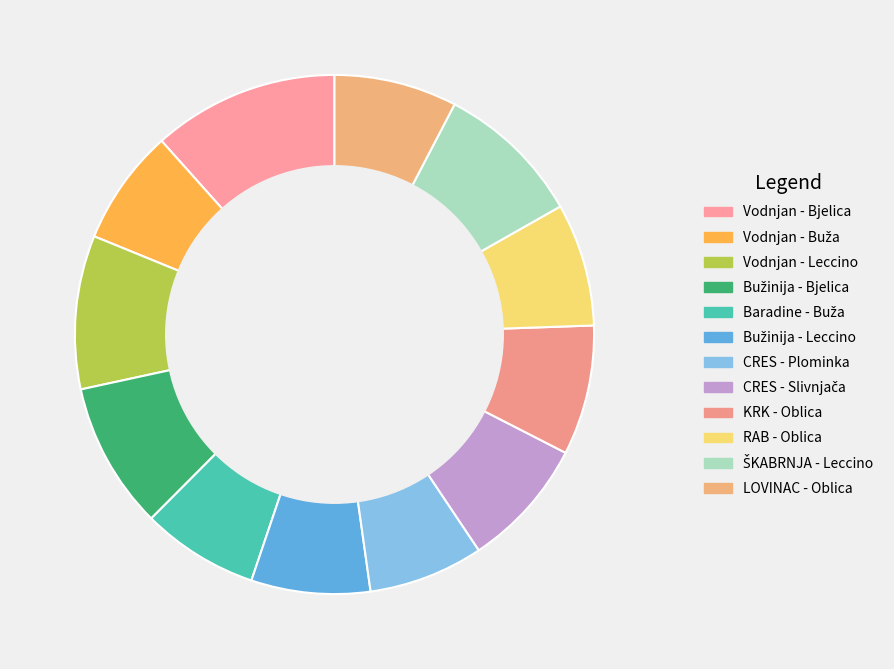

Which slice is the smallest?

CRES - Plominka